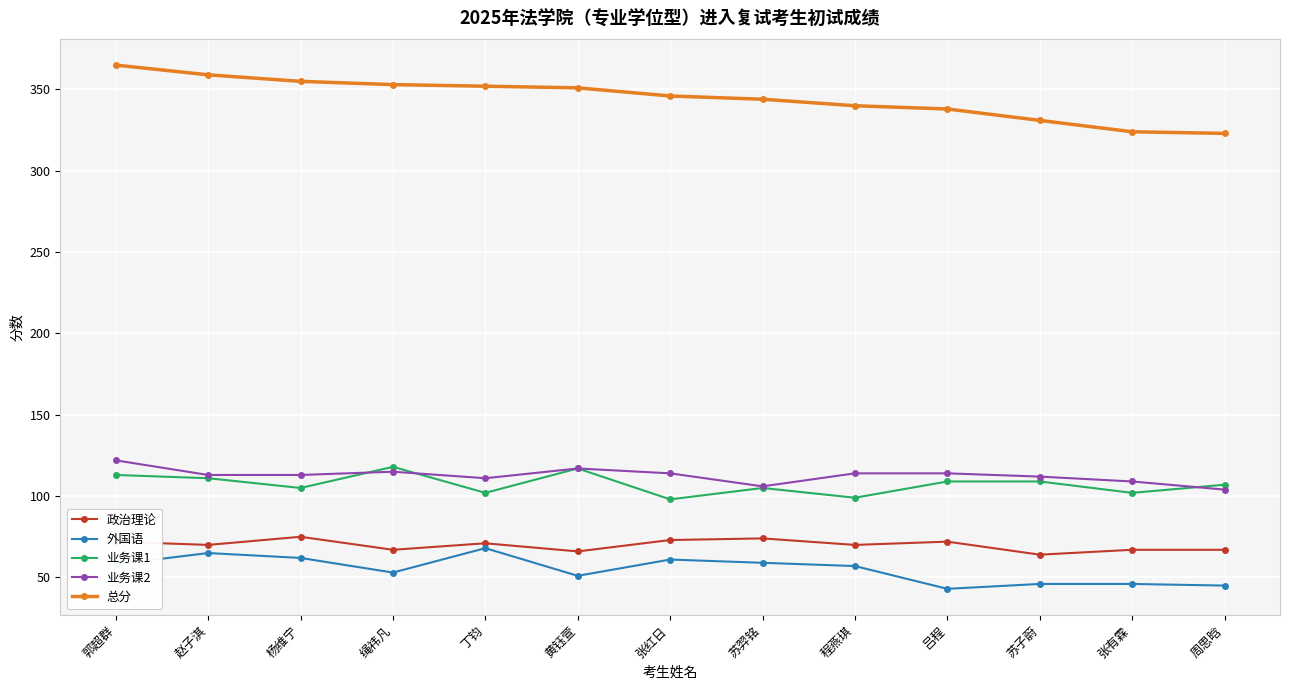

List the series in order of their peak value, highest first.

总分, 业务课2, 业务课1, 政治理论, 外国语